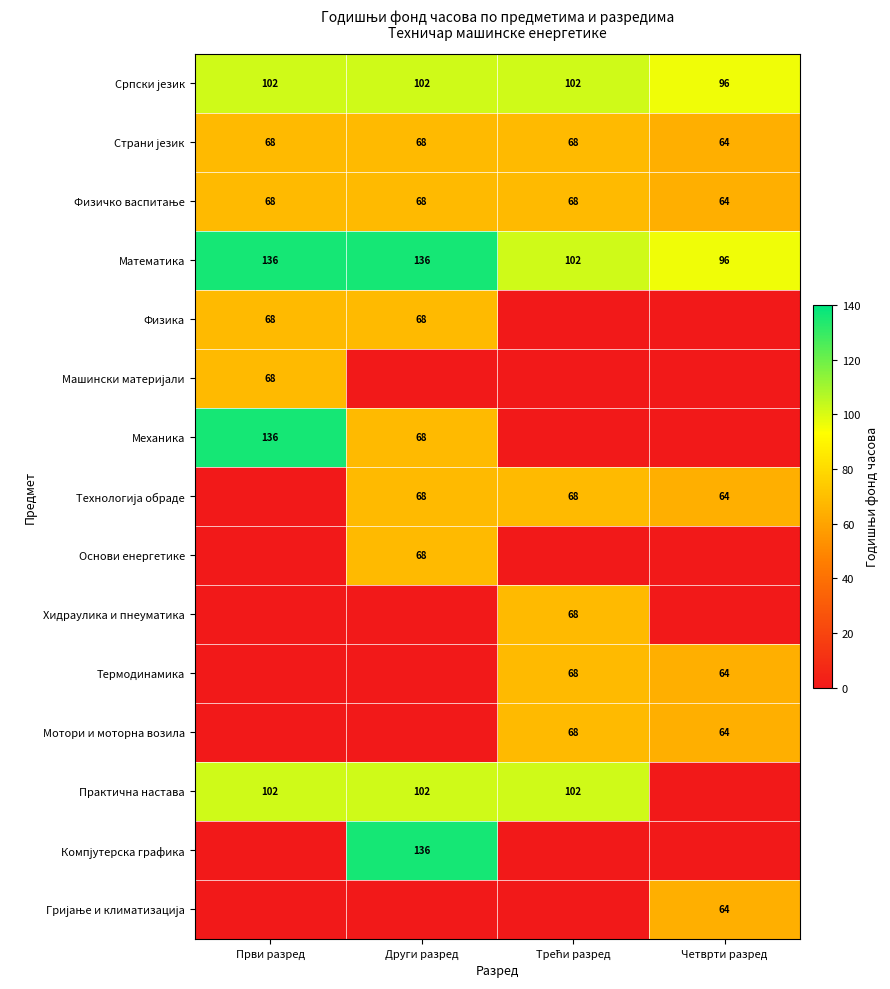

Is it true that Механика equals 136 at Први разред?

True